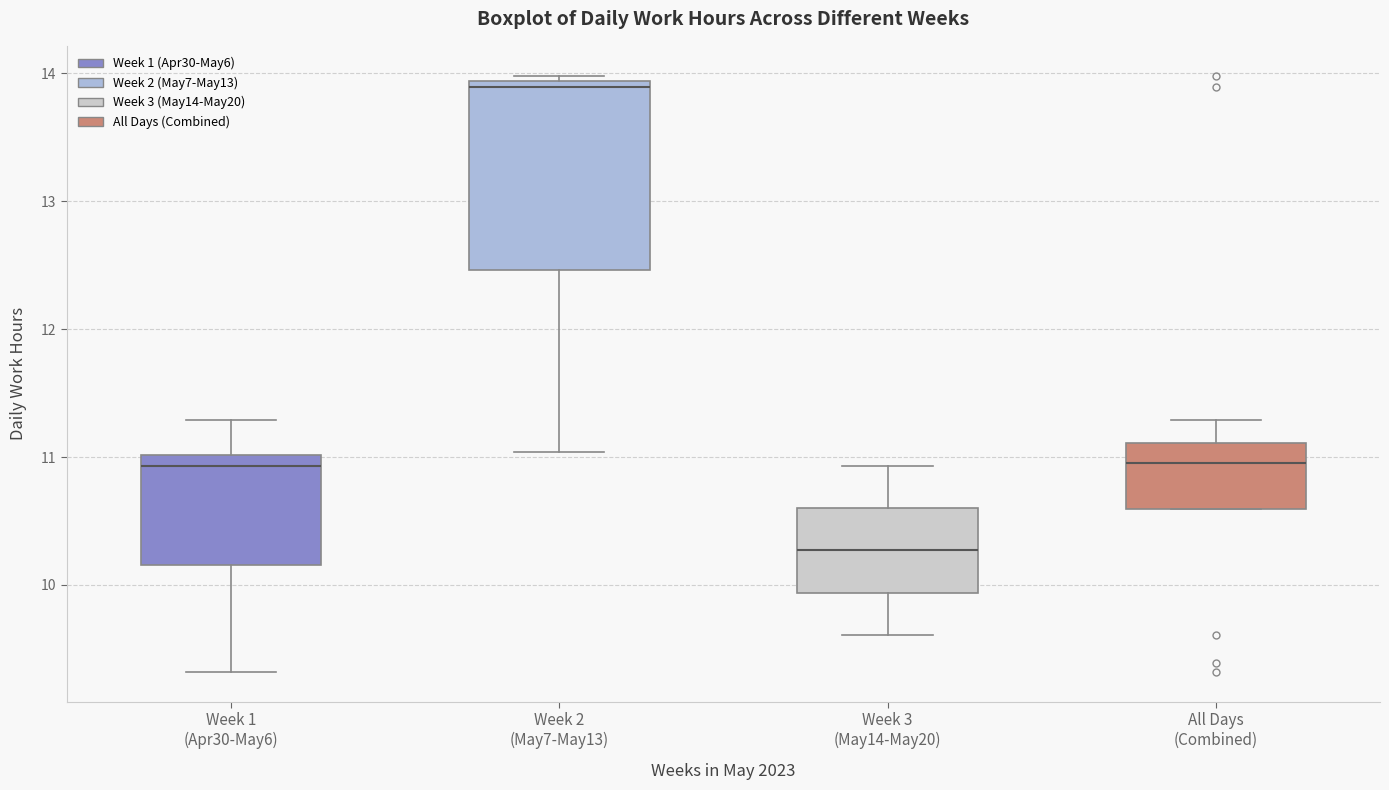

Where is the lower edge of the box for Week 2 (May7-May13) on the y-axis? The values are not printed on the chart, so give them approximately, as read against the axis.

12.5